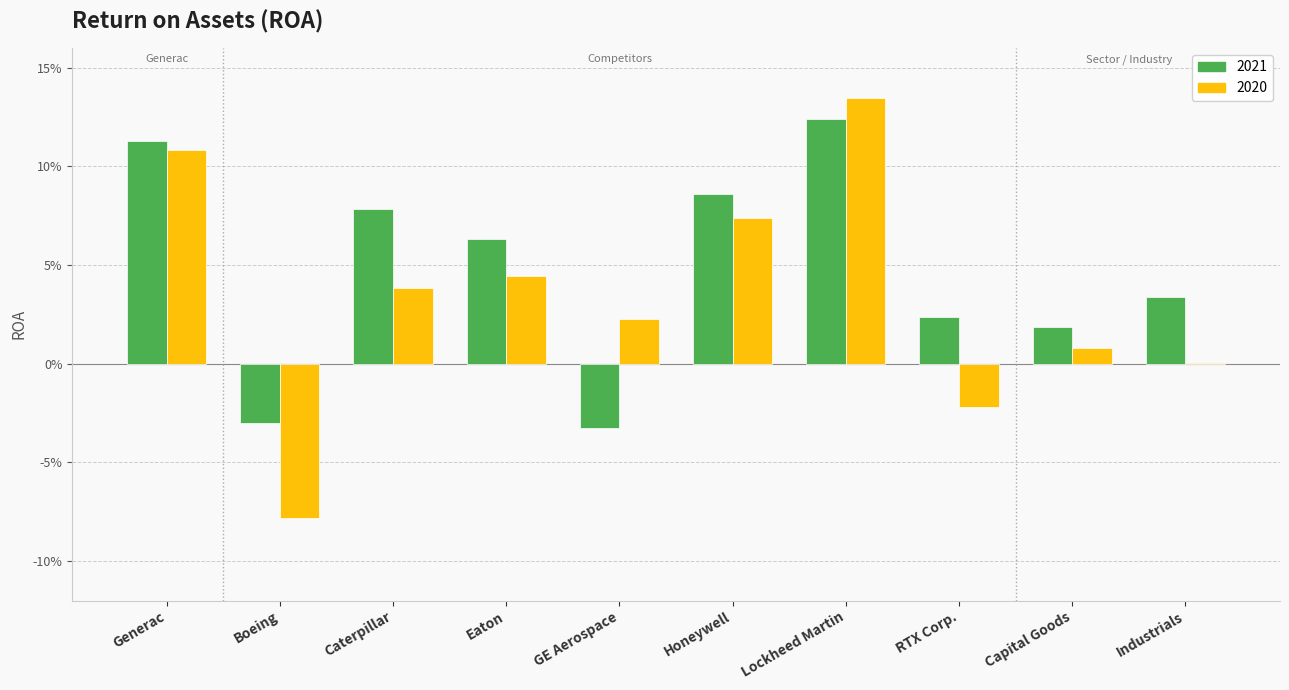

Which series has the largest total across all categories?

2021